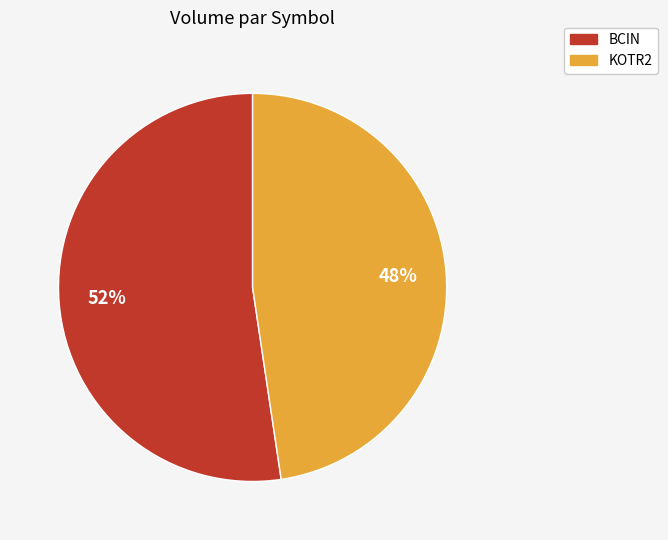

How many segments does this pie chart have?

2